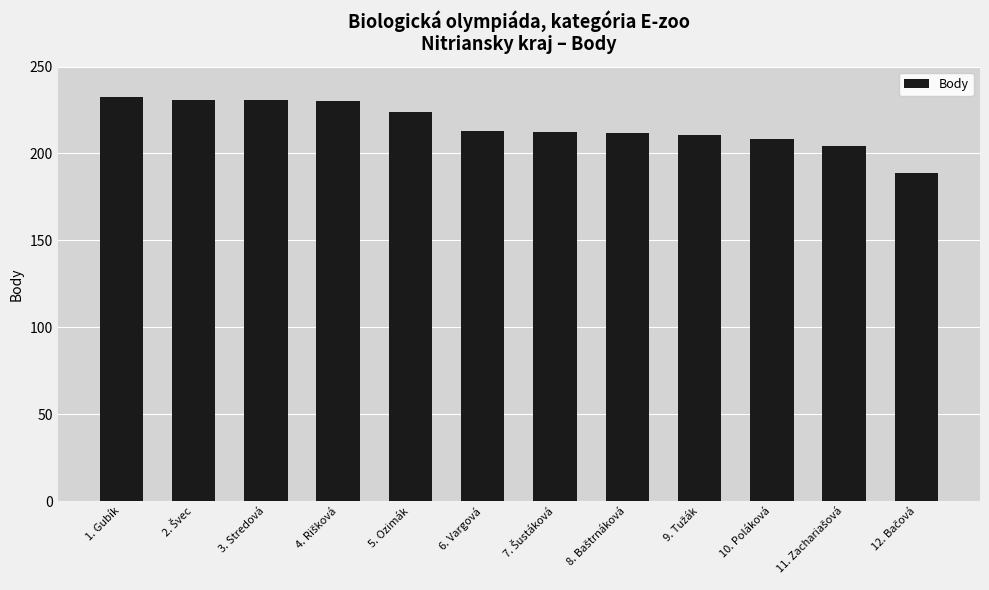

True or false: the data shows 213.0 at 6. Vargová.

True